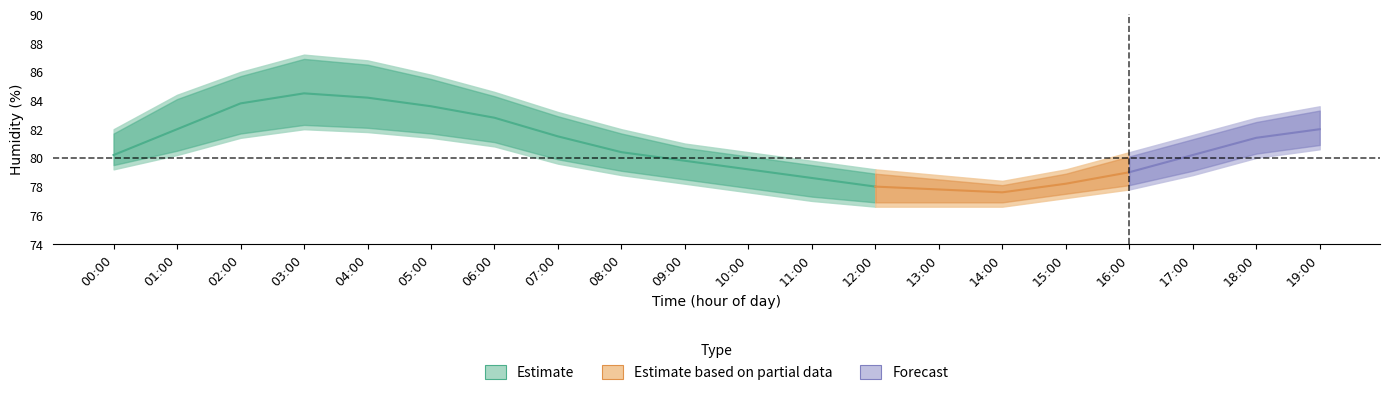

At which category is the sum across all series the highest?

03:00